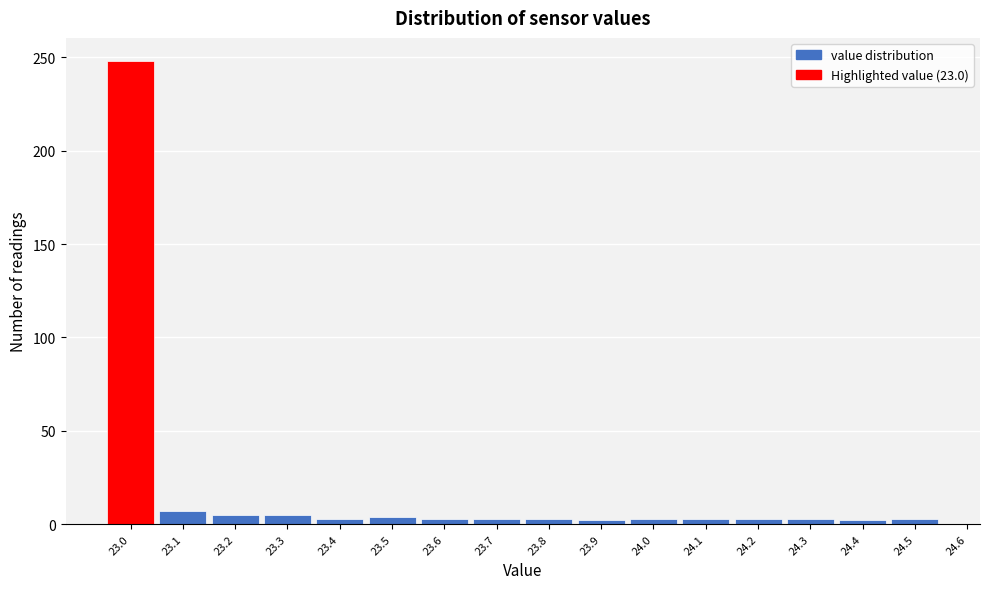

Reading left to right, list every bar in this chart as the range it spans on the x-axis followed by its height. The values are not printed on the chart, so give them approximately, as read against the axis.

22.95 to 23.05: 250
23.05 to 23.15: 5
23.15 to 23.25: 5
23.25 to 23.35: 5
23.35 to 23.45: under 5
23.45 to 23.55: under 5
23.55 to 23.65: under 5
23.65 to 23.75: under 5
23.75 to 23.85: under 5
23.85 to 23.95: under 5
23.95 to 24.05: under 5
24.05 to 24.15: under 5
24.15 to 24.25: under 5
24.25 to 24.35: under 5
24.35 to 24.45: under 5
24.45 to 24.55: under 5